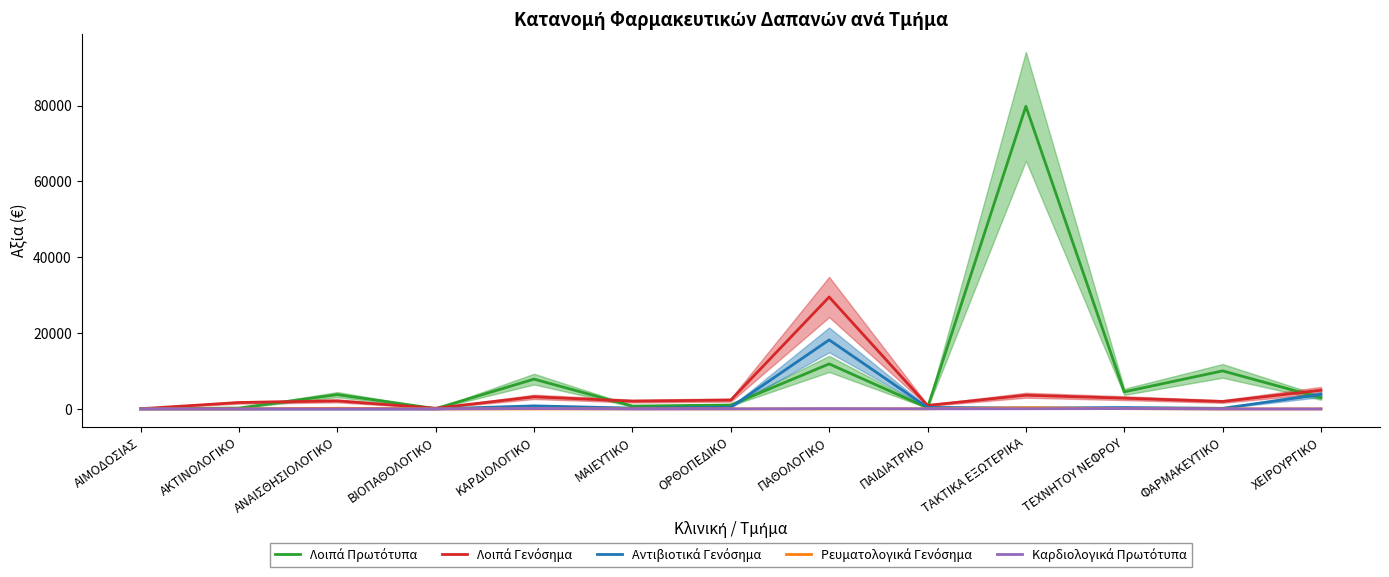

The value of Αντιβιοτικά Γενόσημα at ΦΑΡΜΑΚΕΥΤΙΚΟ is 158.6. True or false?

True